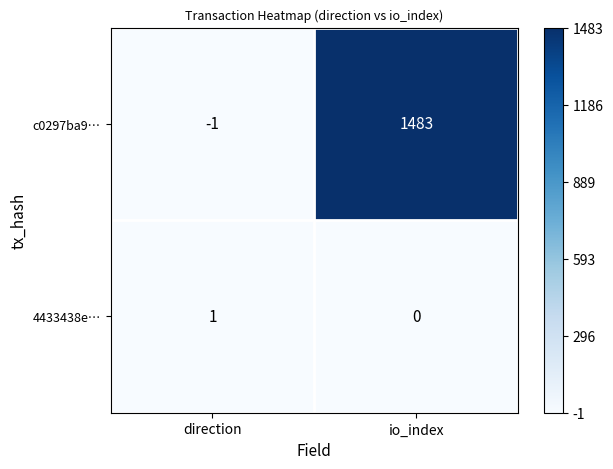

Rank the series at direction from highest to lowest value.

4433438e…, c0297ba9…